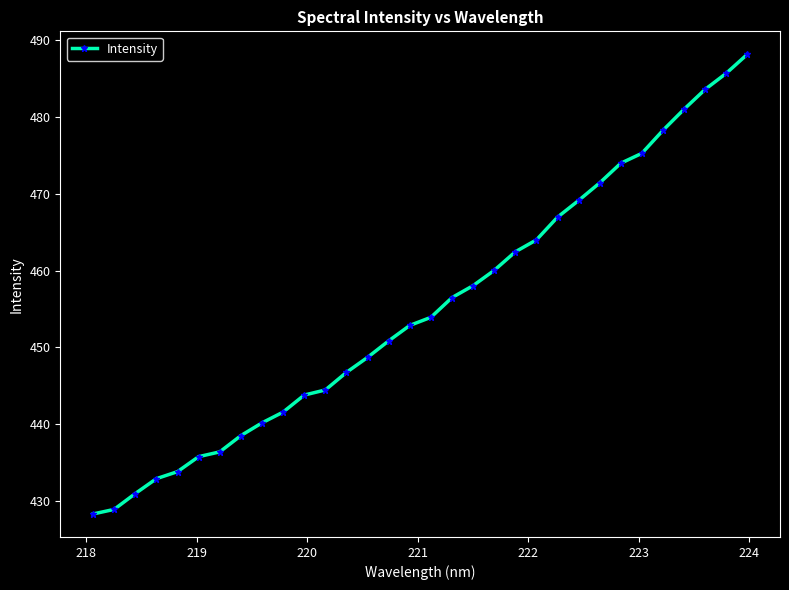

What is the minimum value shown in the chart?

428.3